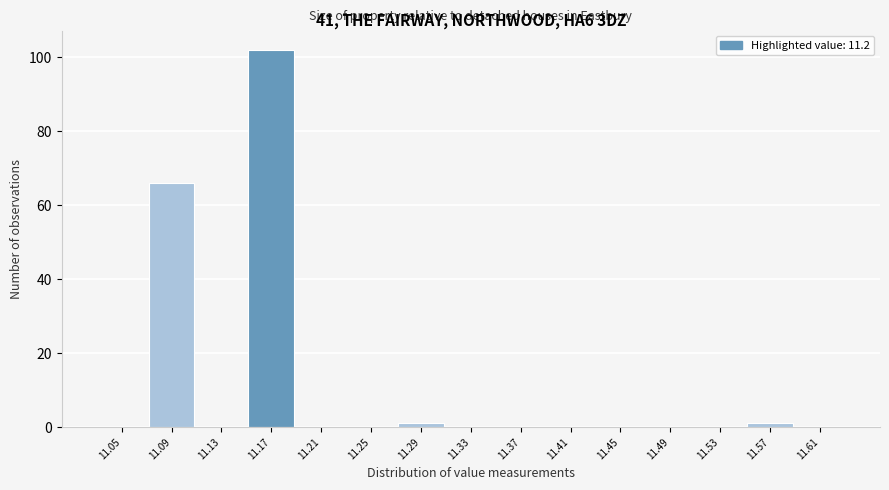

Reading right to left, list all the values displayed in this chart.

11.61=0	11.57=1	11.53=0	11.49=0	11.45=0	11.41=0	11.37=0	11.33=0	11.29=1	11.25=0	11.21=0	11.17=102	11.13=0	11.09=66	11.05=0